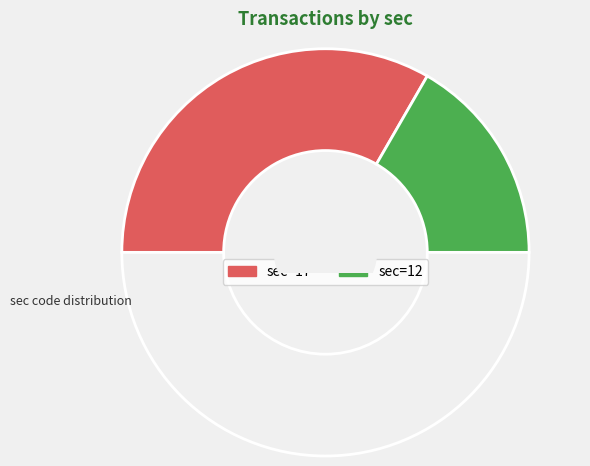

Count the number of slices in the pie.

2